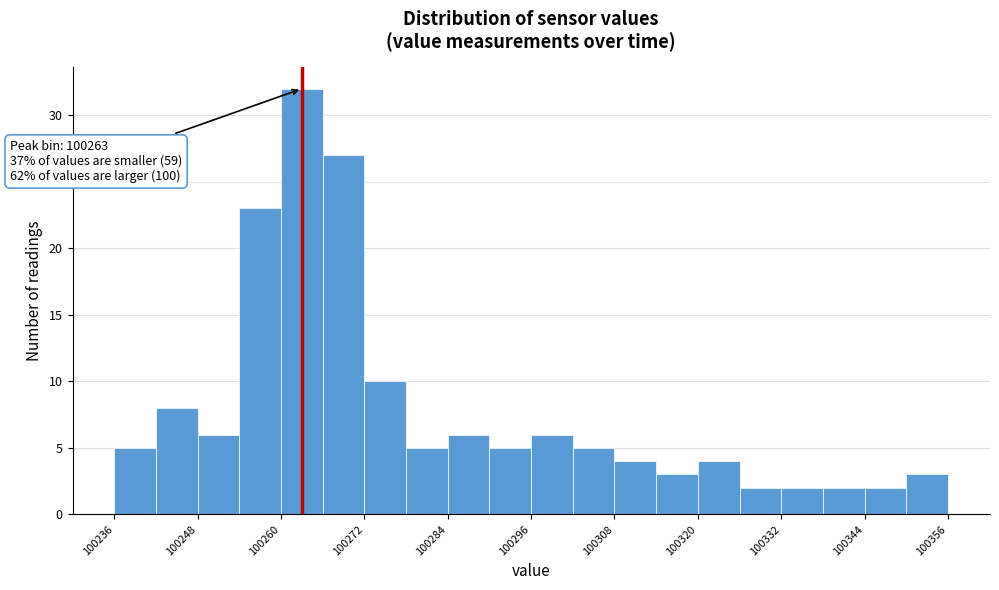

Read against the x-axis, roughly where is the centre of the tallest bar?

100264